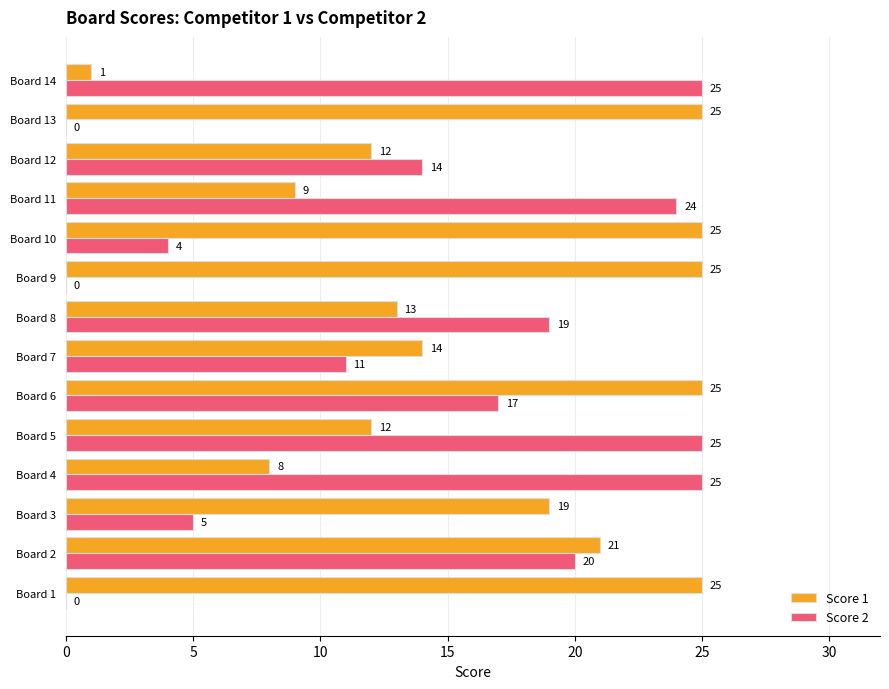

Between Board 3 and Board 6, which series saw the biggest shift?

Score 2